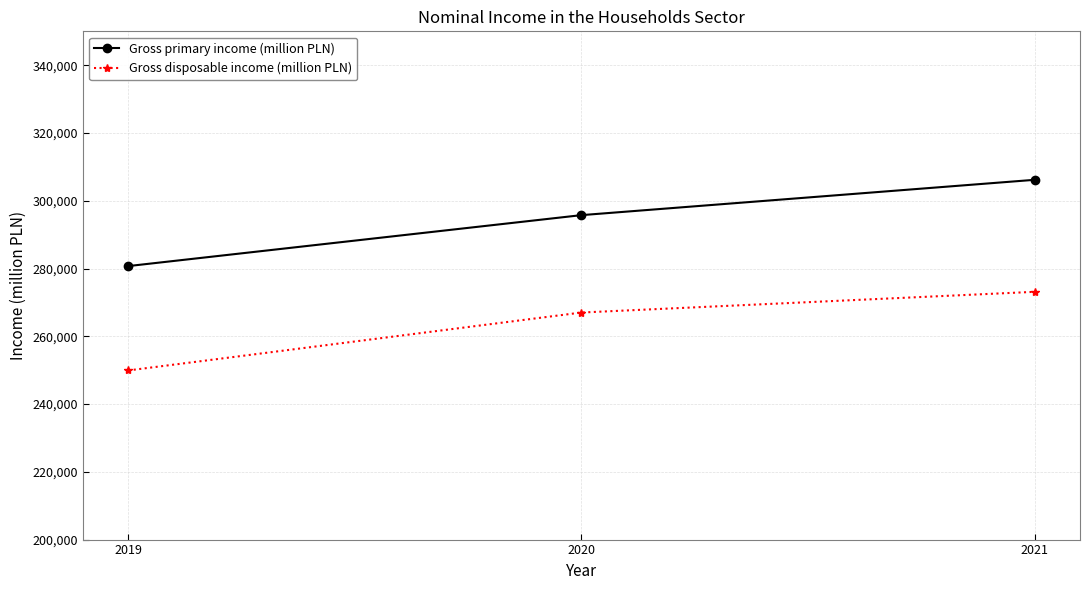

Between 2019 and 2021, which series saw the biggest shift?

Gross primary income (million PLN)